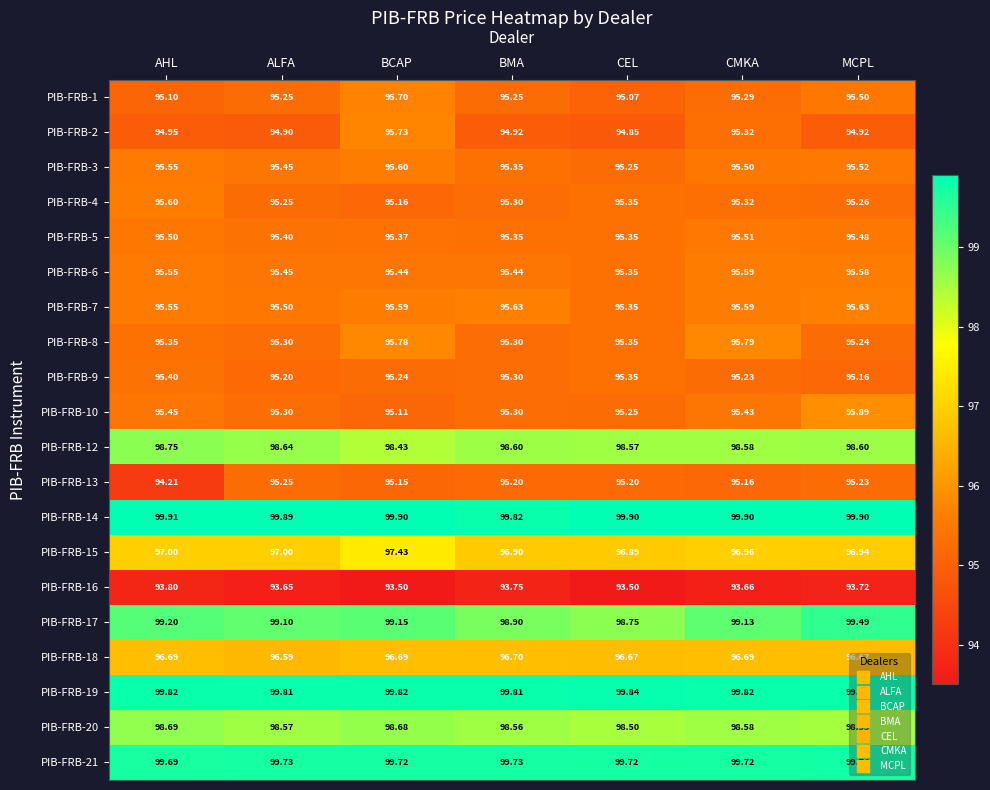

At how many categories does at least one series exceed 94?

7